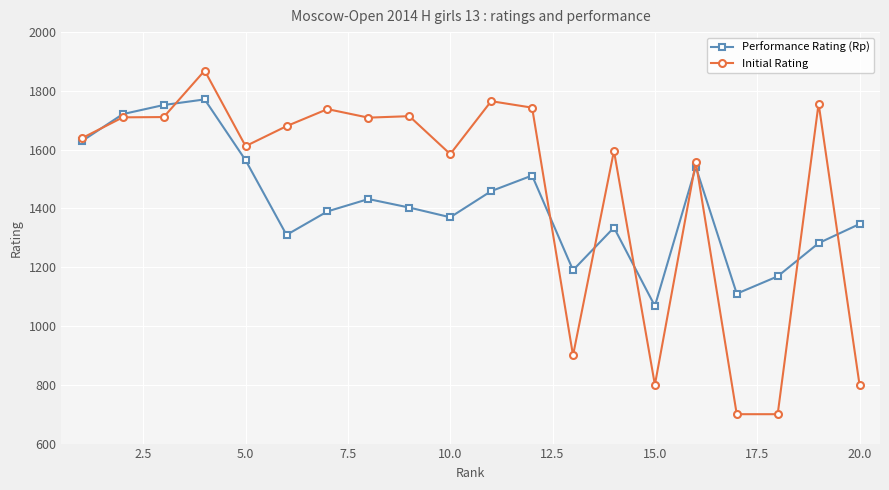

What is the minimum value shown in the chart?

700